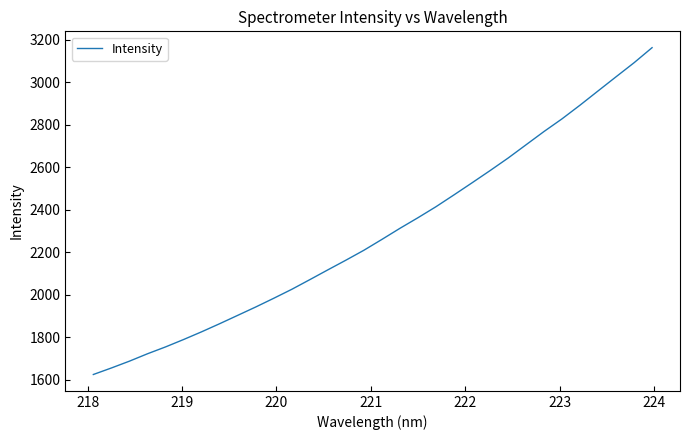

What is the minimum value shown in the chart?

1625.9